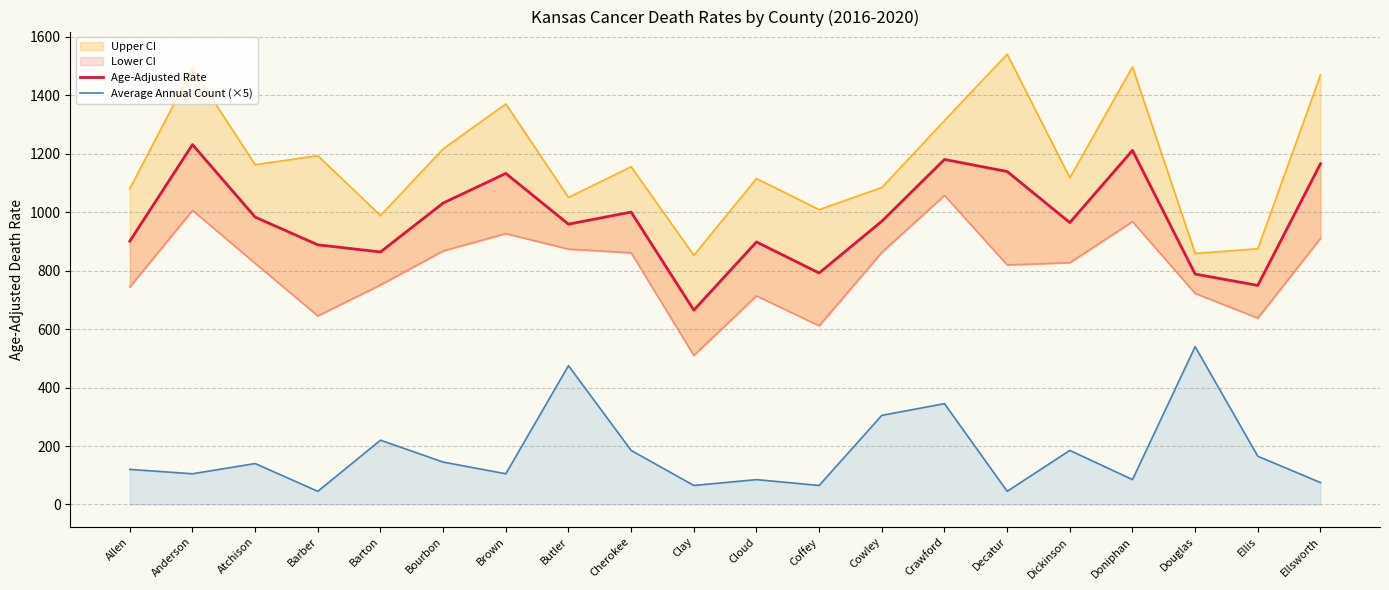

List the labels in order of Age-Adjusted Rate value, largest first.

Anderson, Doniphan, Crawford, Ellsworth, Decatur, Brown, Bourbon, Cherokee, Atchison, Cowley, Dickinson, Butler, Allen, Cloud, Barber, Barton, Coffey, Douglas, Ellis, Clay